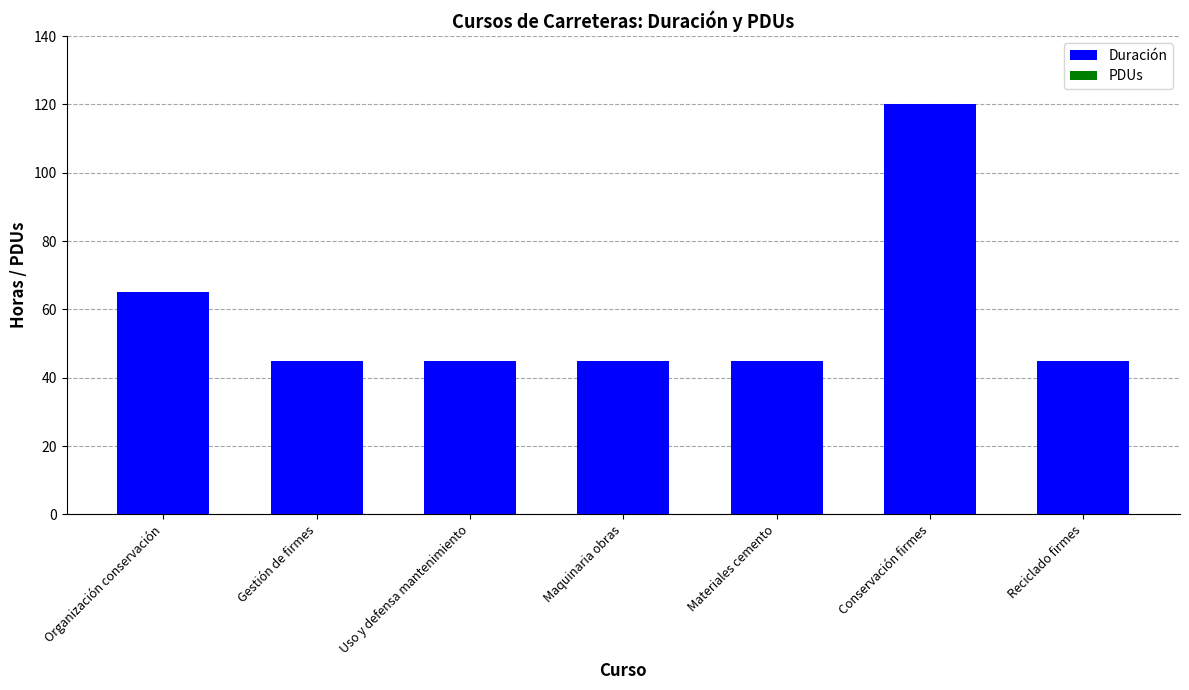

The value at Conservación firmes is 77. True or false?

False